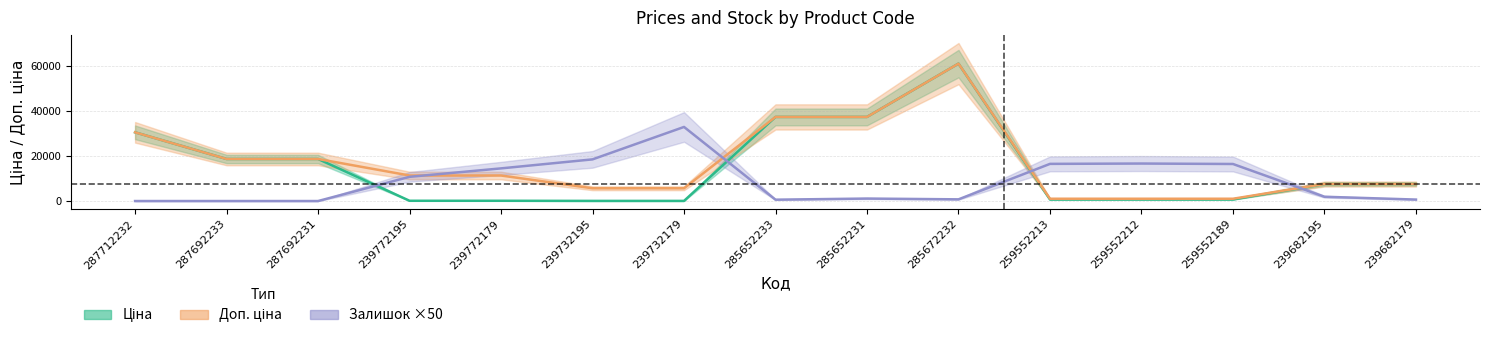

Reading right to left, extract all data points from this chart.

Ціна: 7545.9	7545.9	689.1	689.1	689.1	61024.7	37343.0	37343.0	56.7	56.7	113.3	113.3	18671.5	18671.5	30512.3
Доп. ціна: 7545.9	7545.9	1017.8	1017.8	1017.8	61024.7	37343.0	37343.0	5667.0	5667.0	11334.0	11334.0	18671.5	18671.5	30512.3
Залишок: 650.0	1900.0	16450.0	16650.0	16500.0	750.0	1100.0	600.0	32900.0	18500.0	14500.0	10750.0	0.0	0.0	0.0